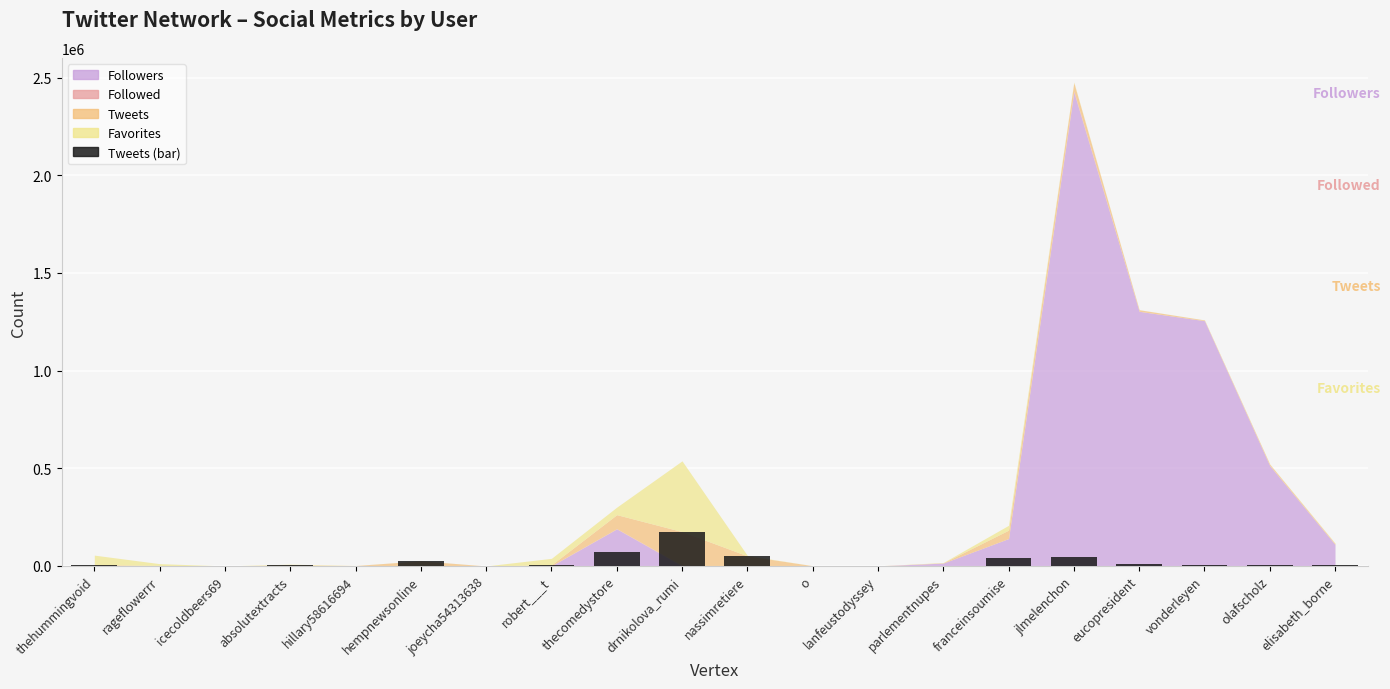

Between thecomedystore and robert___t, which is larger?

thecomedystore